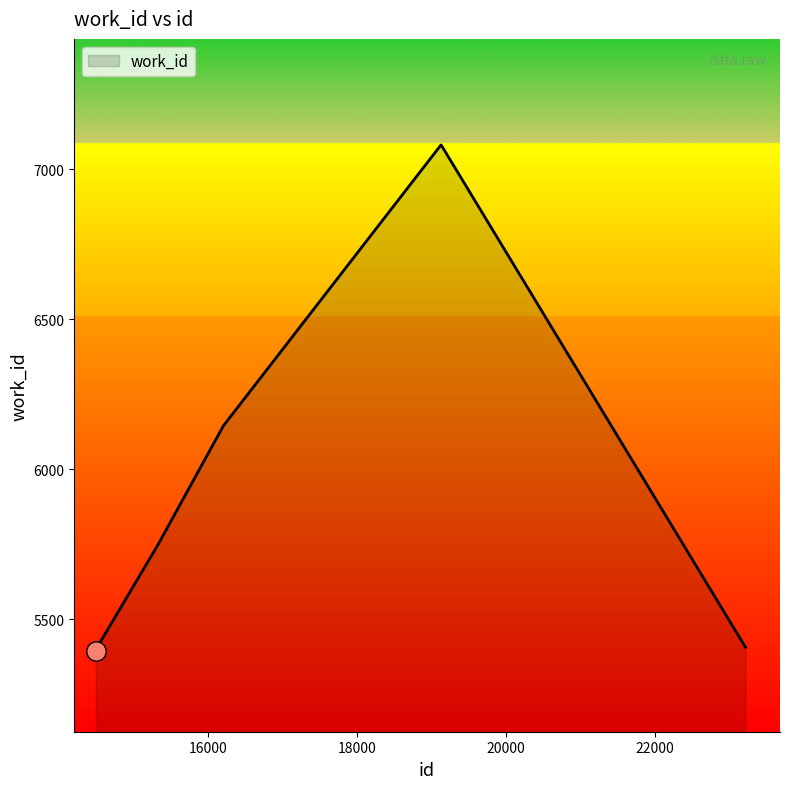

What is the greatest value displayed?

7080